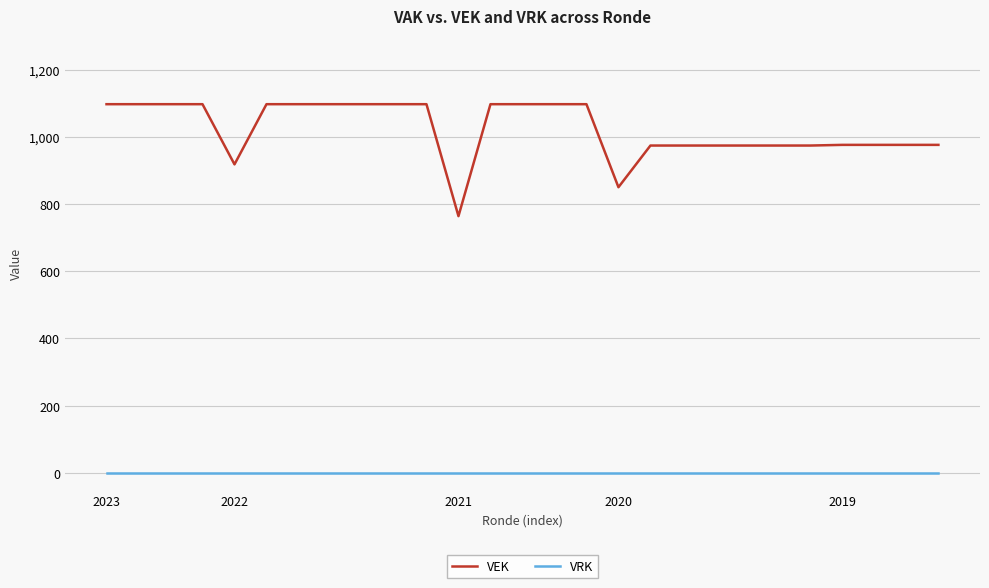

Which series has the largest total across all categories?

VEK